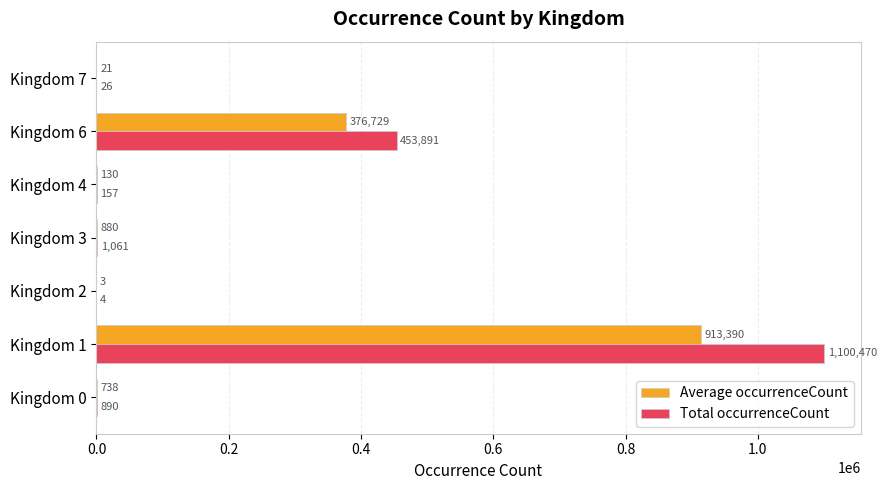

At which category is the sum across all series the highest?

Kingdom 1